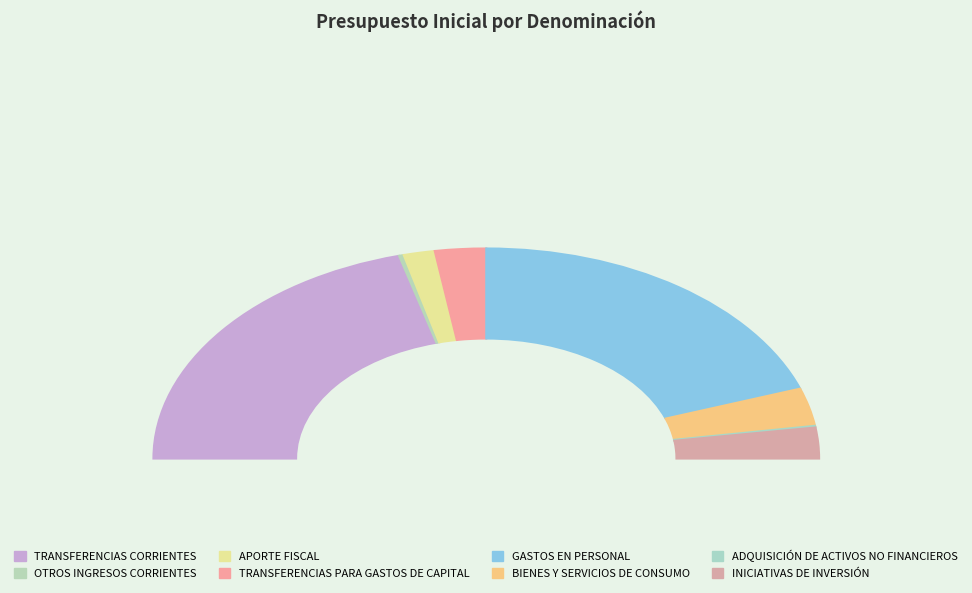

Combined, do TRANSFERENCIAS CORRIENTES and GASTOS EN PERSONAL account for over 50%?

Yes